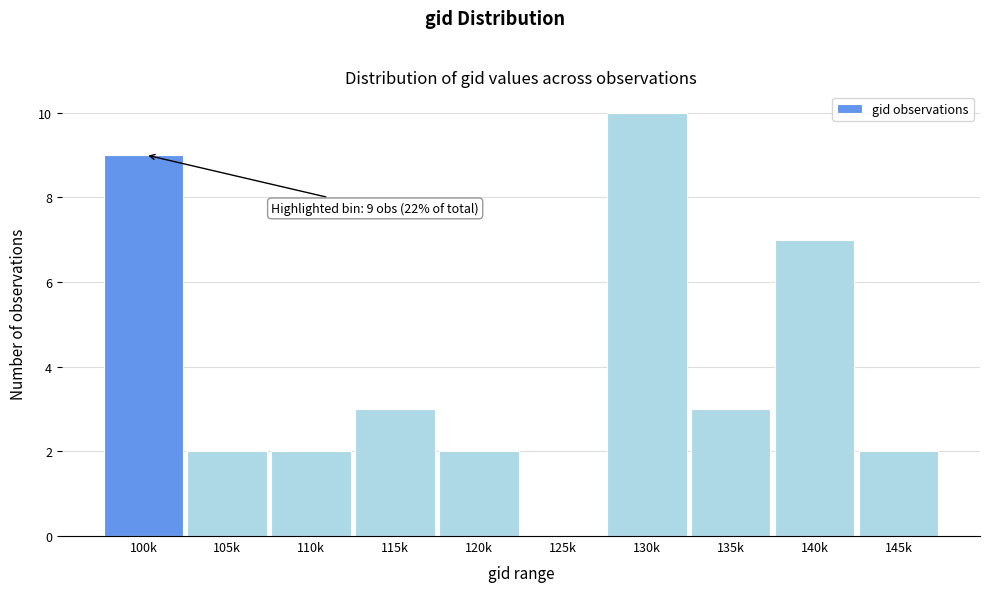

Reading left to right, what are all the values shown in this chart?

100k=9	105k=2	110k=2	115k=3	120k=2	125k=0	130k=10	135k=3	140k=7	145k=2